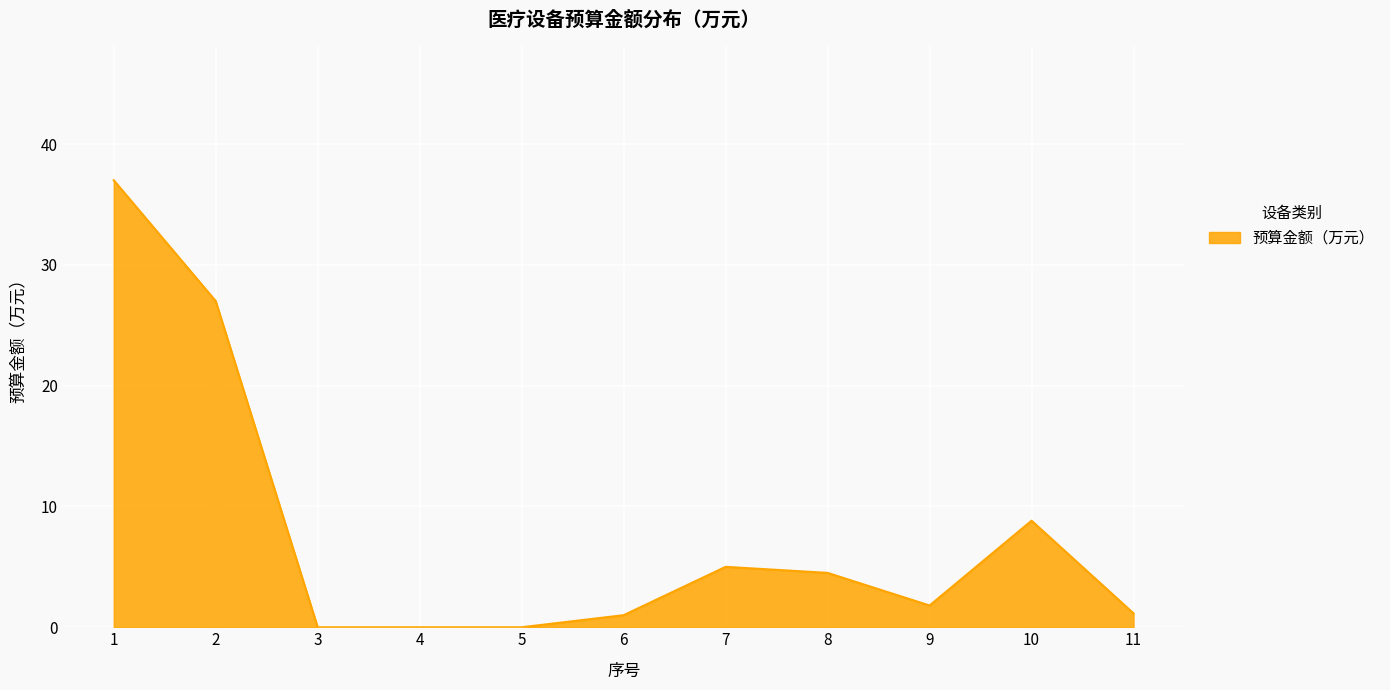

How many lines are shown in the chart?

1